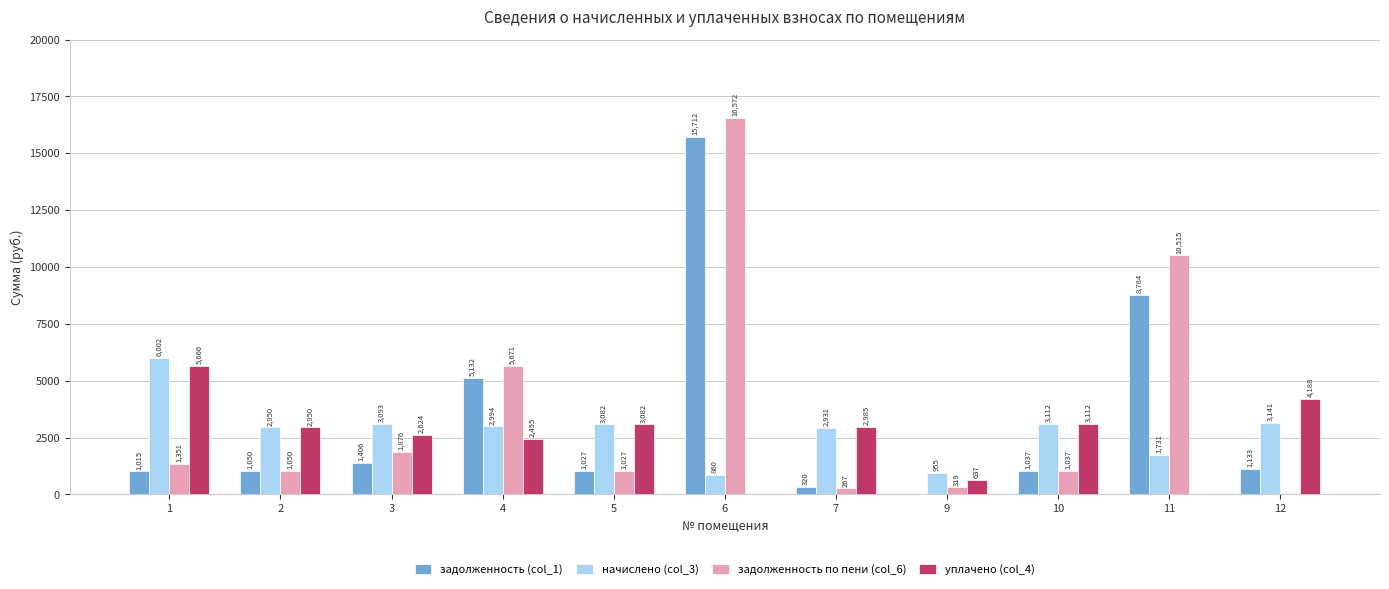

What is the greatest value displayed?

16571.9